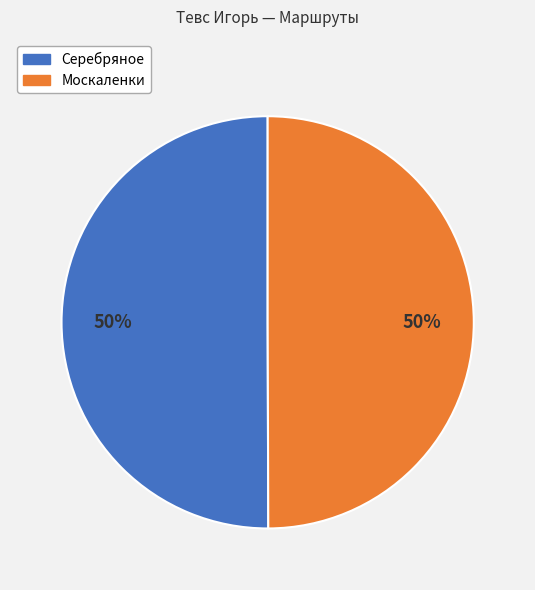

To the nearest percent, what is the average slice percentage?

50%